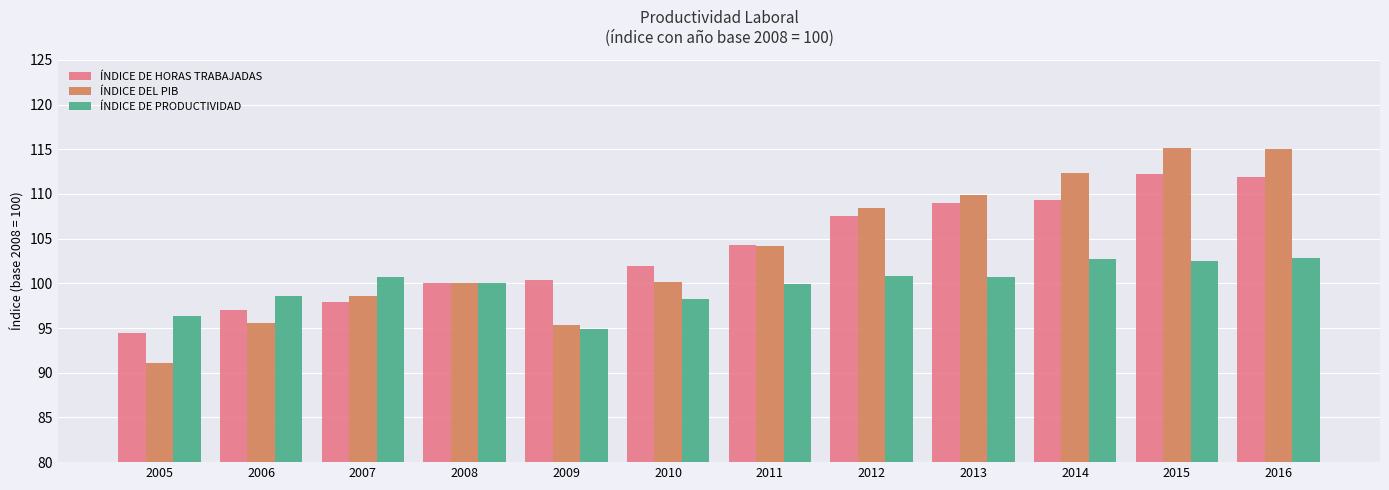

True or false: ÍNDICE DE HORAS TRABAJADAS has a value of 59.6 at 2011.

False